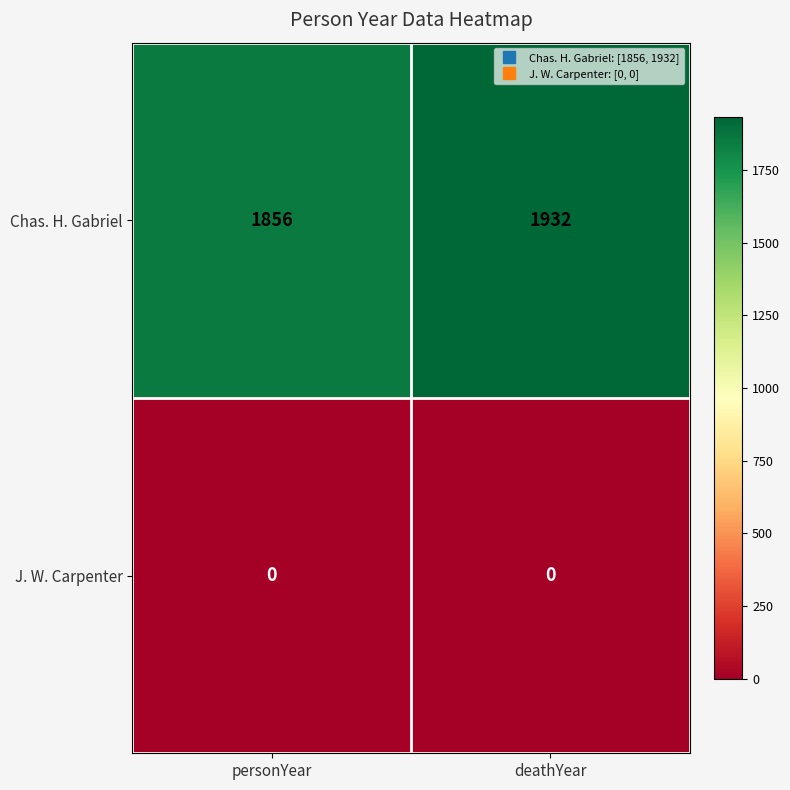

At deathYear, list the series in order from smallest to largest.

J. W. Carpenter, Chas. H. Gabriel